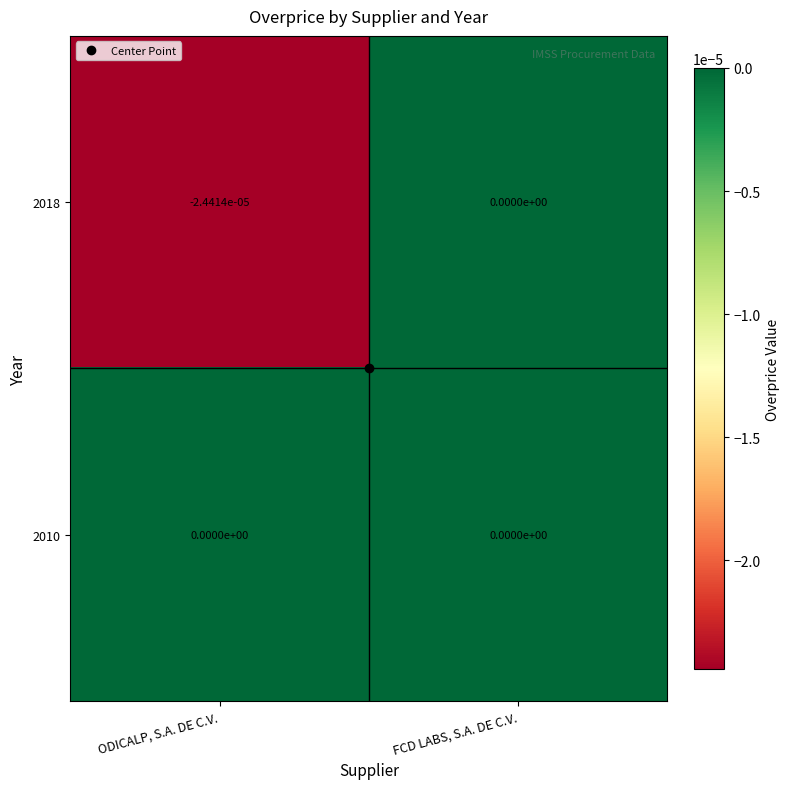

At ODICALP, S.A. DE C.V., list the series in order from smallest to largest.

2018, 2010